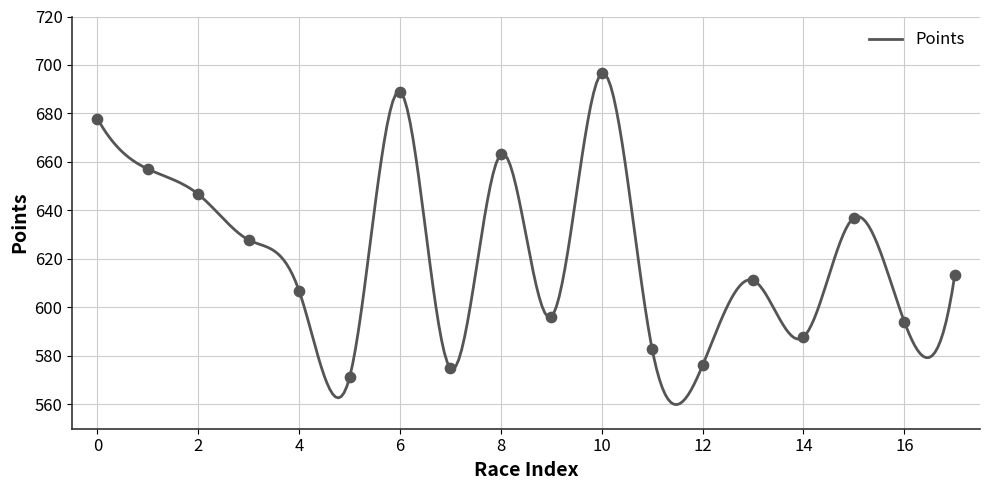

What is the minimum value for Points?

559.9